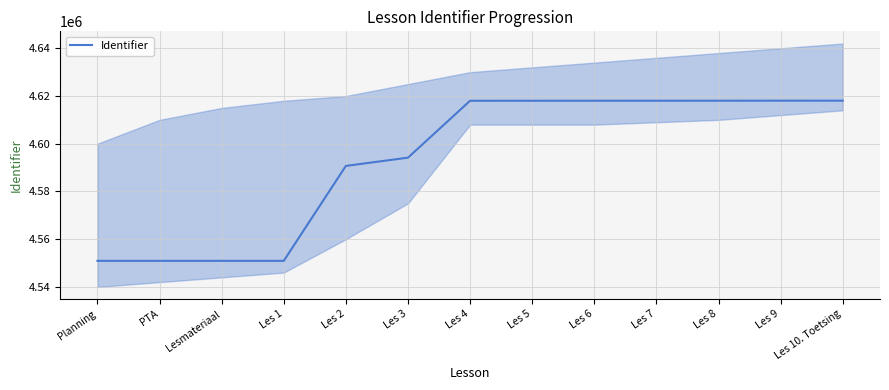

Rank the categories by value from lowest to highest.

Planning, PTA, Lesmateriaal, Les 1, Les 2, Les 3, Les 4, Les 5, Les 6, Les 7, Les 8, Les 9, Les 10. Toetsing